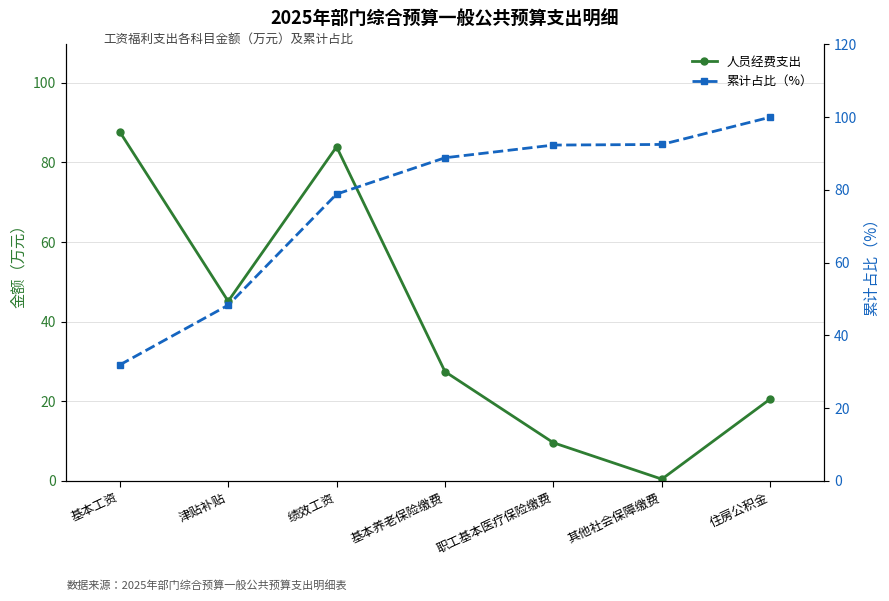

What is the spread (max minus min) of values at 住房公积金?

79.4